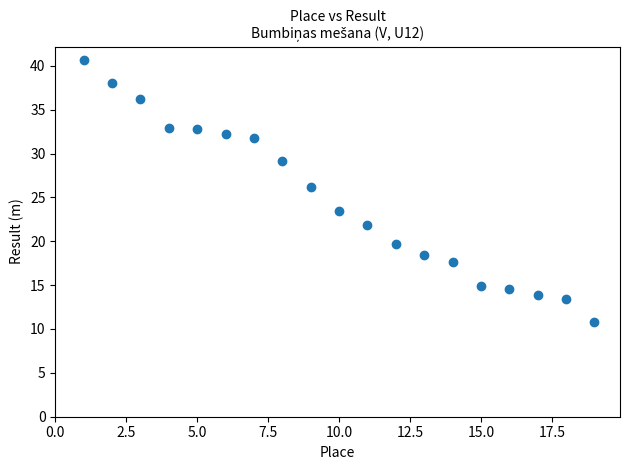

What is the range of X values (max minus min)?

18.0